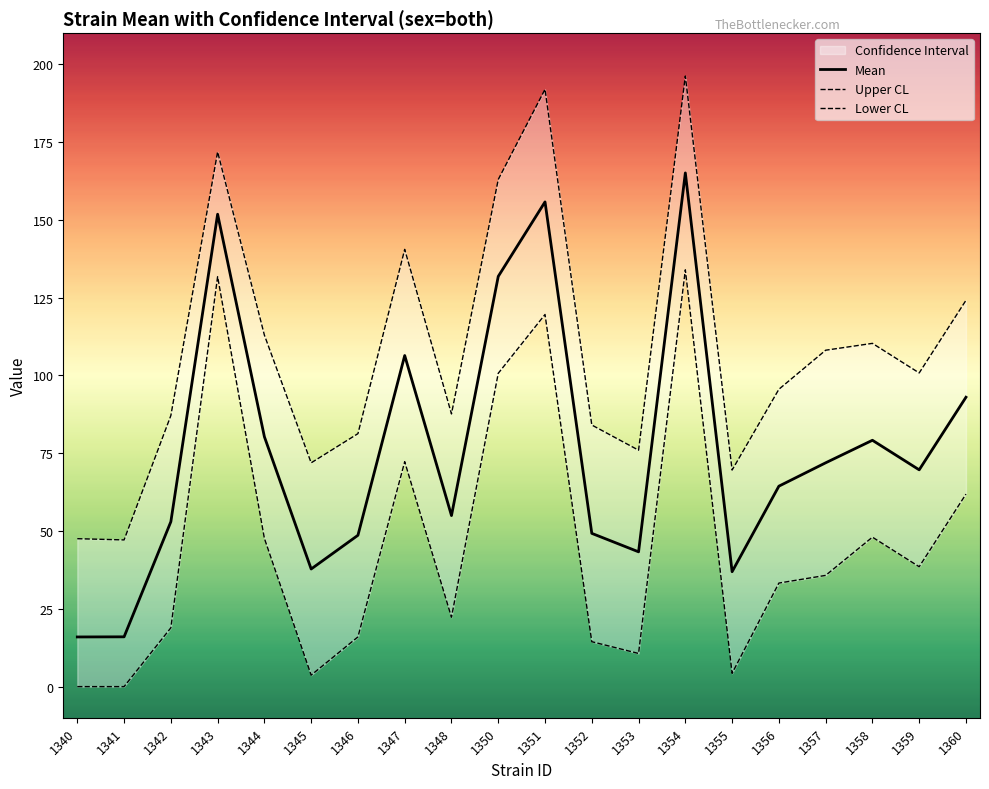

Which series has the widest spread of values?

Mean